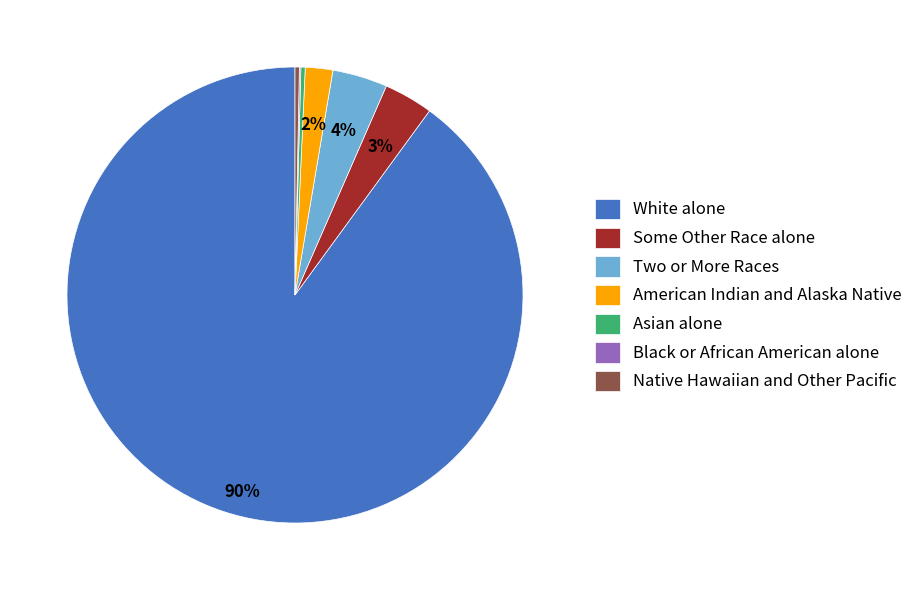

Combined, do Native Hawaiian and Other Pacific and Asian alone account for over 50%?

No